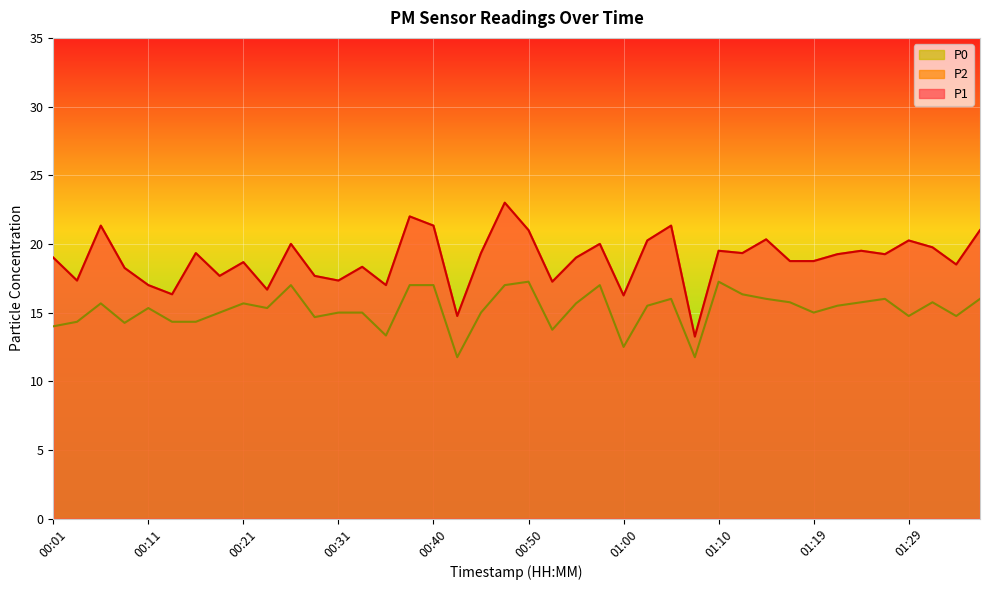

How many lines are shown in the chart?

3